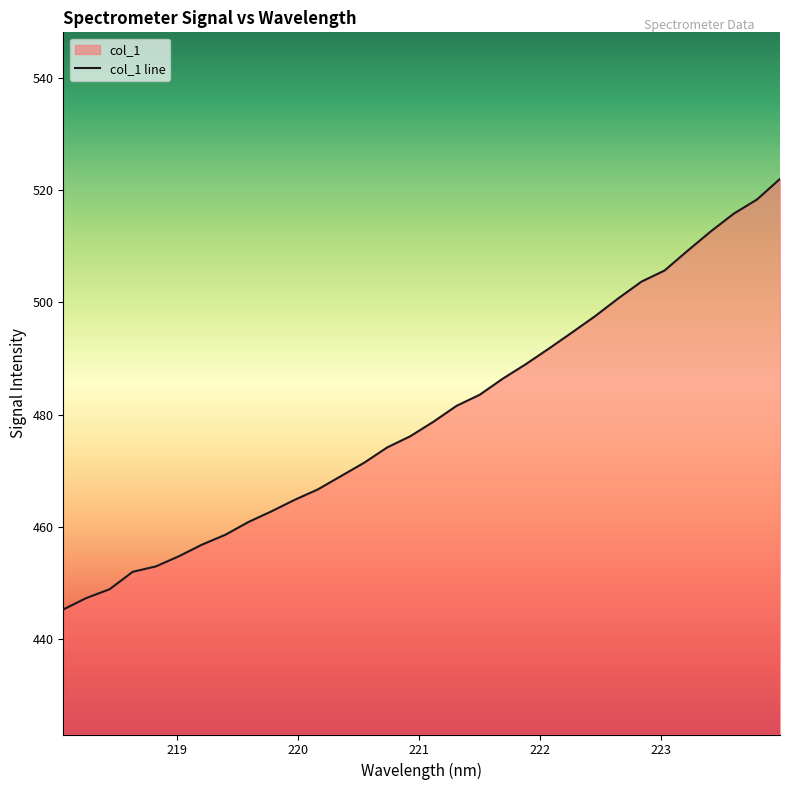

List the labels in order of value, largest first.

223.9802, 223.7895, 223.5987, 223.408, 223.2172, 223.0264, 222.8355, 222.6447, 222.4538, 222.263, 222.0721, 221.8812, 221.6902, 221.4993, 221.3083, 221.1174, 220.9264, 220.7354, 220.5444, 220.3533, 220.1623, 219.9712, 219.7801, 219.589, 219.3979, 219.2067, 219.0156, 218.8244, 218.6332, 218.442, 218.2508, 218.0596